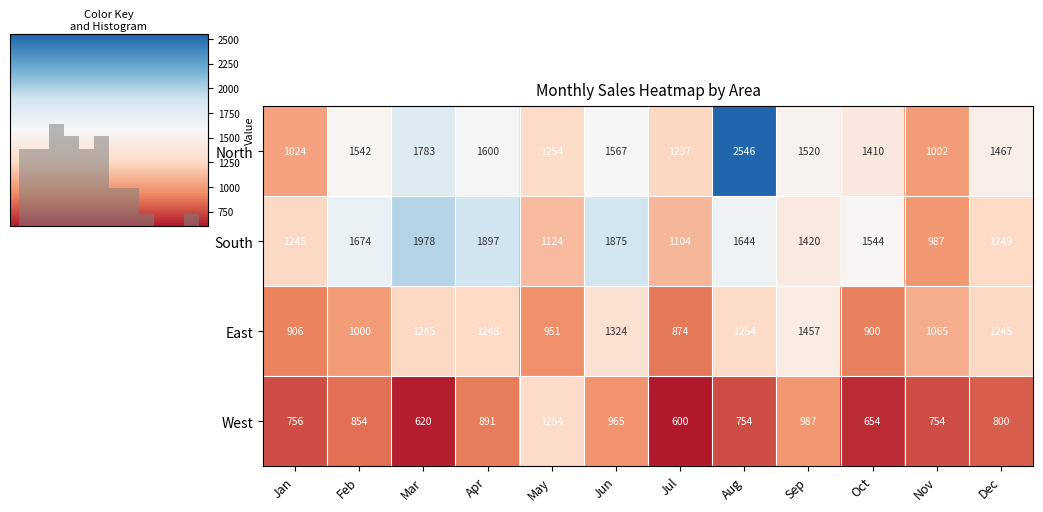

Reading right to left, extract all data points from this chart.

North: Dec=1467	Nov=1002	Oct=1410	Sep=1520	Aug=2546	Jul=1237	Jun=1567	May=1254	Apr=1600	Mar=1783	Feb=1542	Jan=1024
South: Dec=1249	Nov=987	Oct=1544	Sep=1420	Aug=1644	Jul=1104	Jun=1875	May=1124	Apr=1897	Mar=1978	Feb=1674	Jan=1245
East: Dec=1245	Nov=1065	Oct=900	Sep=1457	Aug=1254	Jul=874	Jun=1324	May=951	Apr=1248	Mar=1245	Feb=1000	Jan=906
West: Dec=800	Nov=754	Oct=654	Sep=987	Aug=754	Jul=600	Jun=965	May=1254	Apr=891	Mar=620	Feb=854	Jan=756